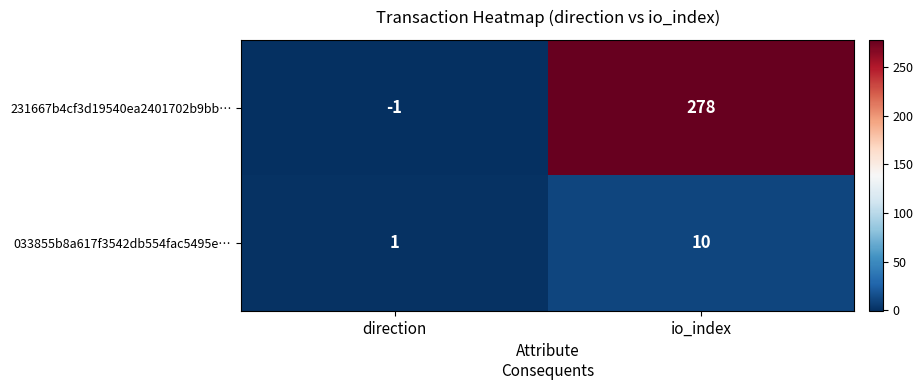

Rank the series by their average value, from highest to lowest.

231667b4cf3d19540ea2401702b9bb…, 033855b8a617f3542db554fac5495e…